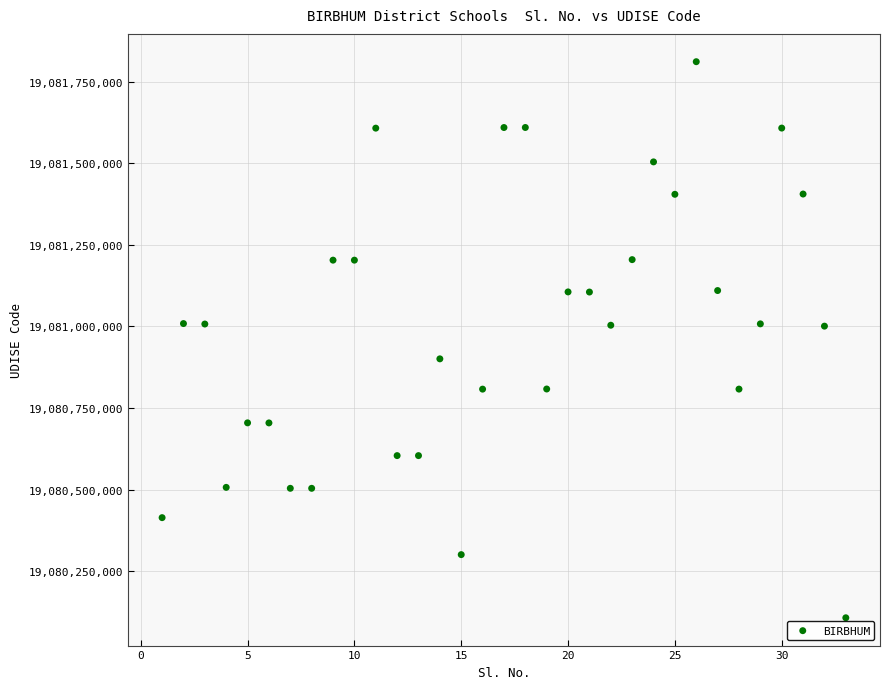

What is the range of Y values (max minus min)?

1703901